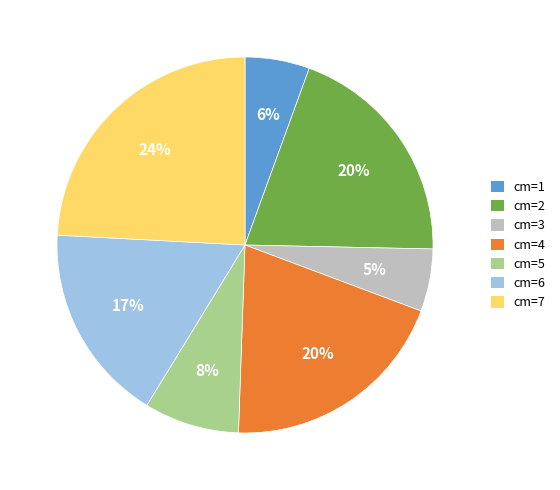

How many slices are in this pie chart?

7